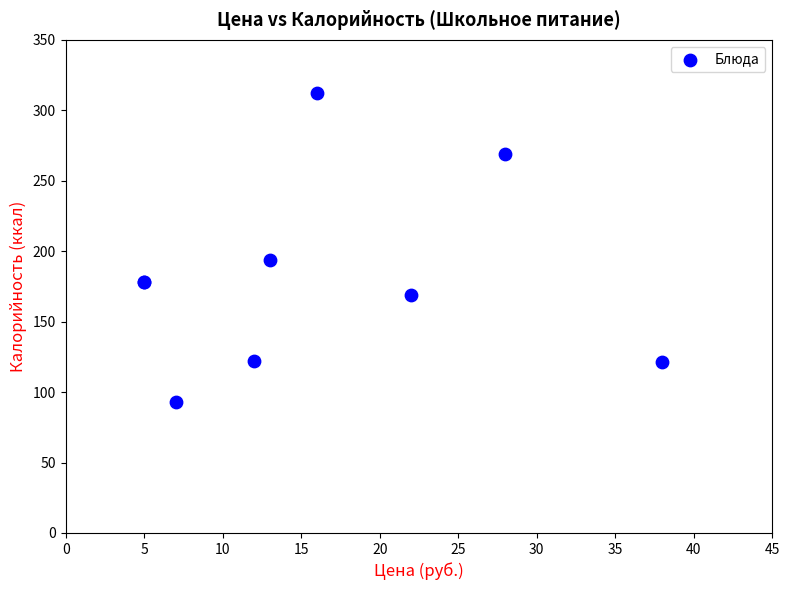

What Y value in the scatter plot is closest to 202?

193.9